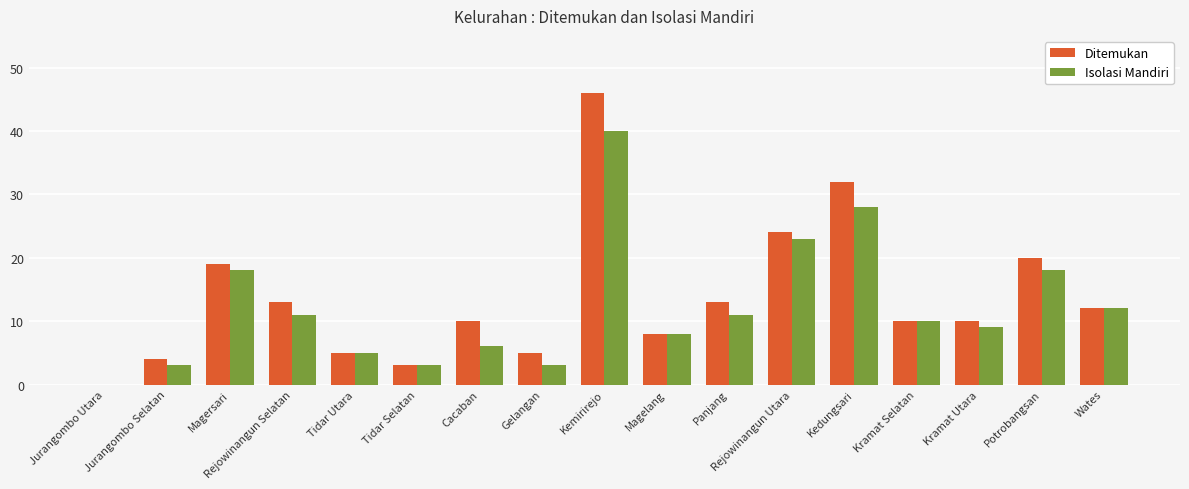

Are the bars horizontal?

No